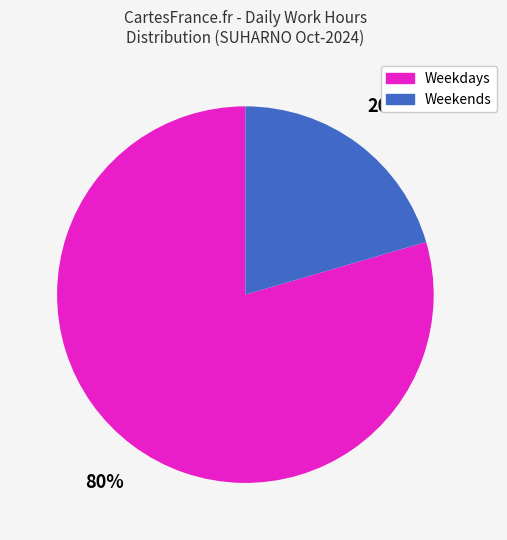

Does any single category account for the majority?

Yes